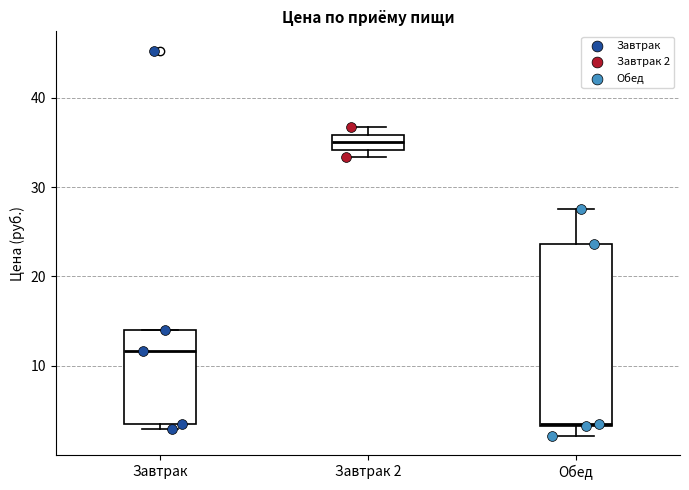

Which box is the tallest, from its lower edge to its upper edge?

Обед